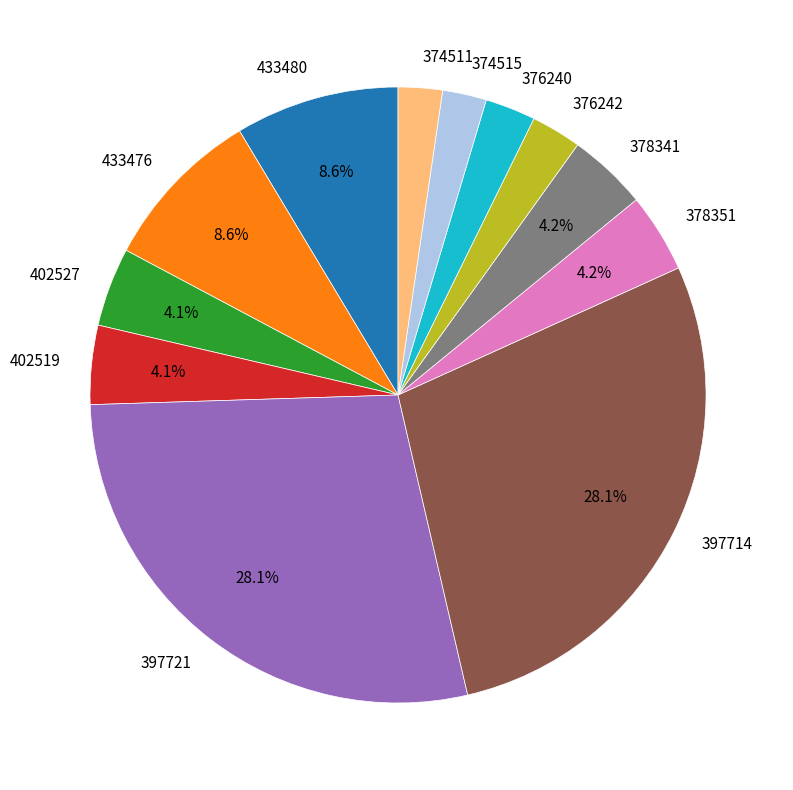

To the nearest percent, what is the difference between the largest and smallest slice percentages?

26%